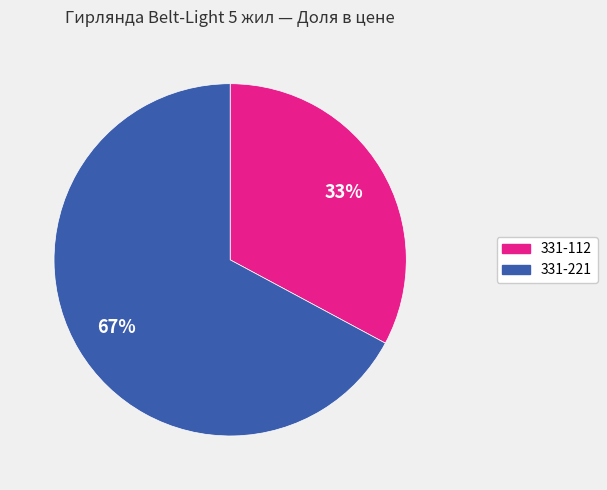

Is it true that 331-112 is 23% of the pie?

False